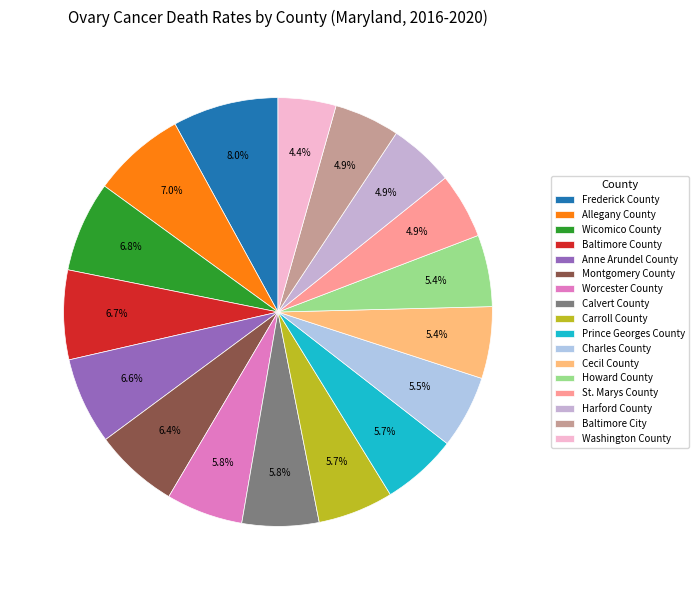

How much of the chart is everything except Baltimore City?

95.1%